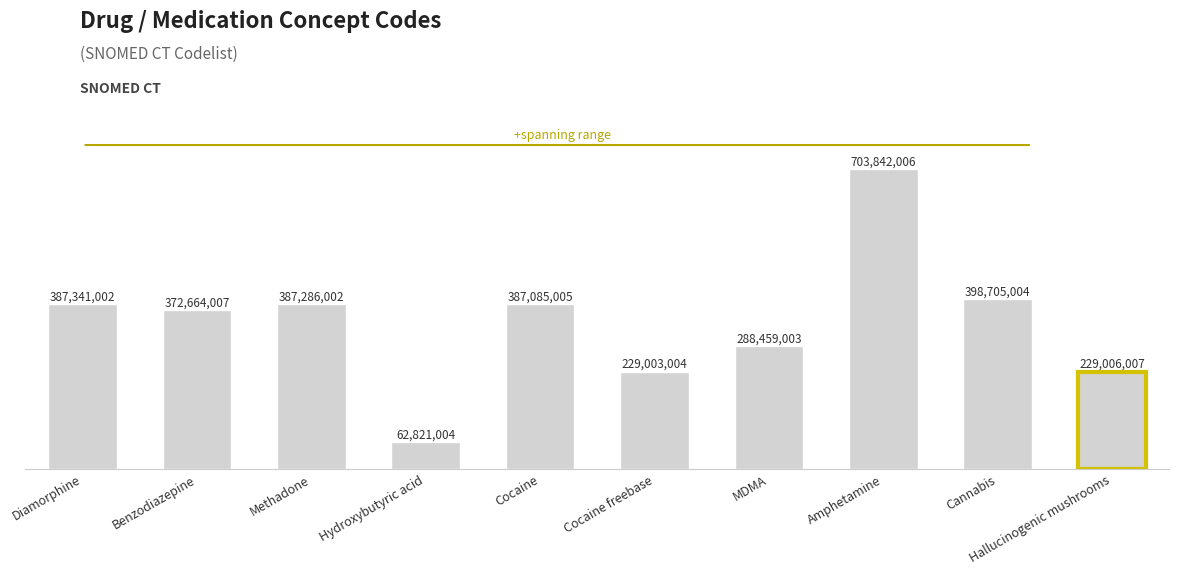

Rank the categories by value from lowest to highest.

Hydroxybutyric acid, Cocaine freebase, Hallucinogenic mushrooms, MDMA, Benzodiazepine, Cocaine, Methadone, Diamorphine, Cannabis, Amphetamine